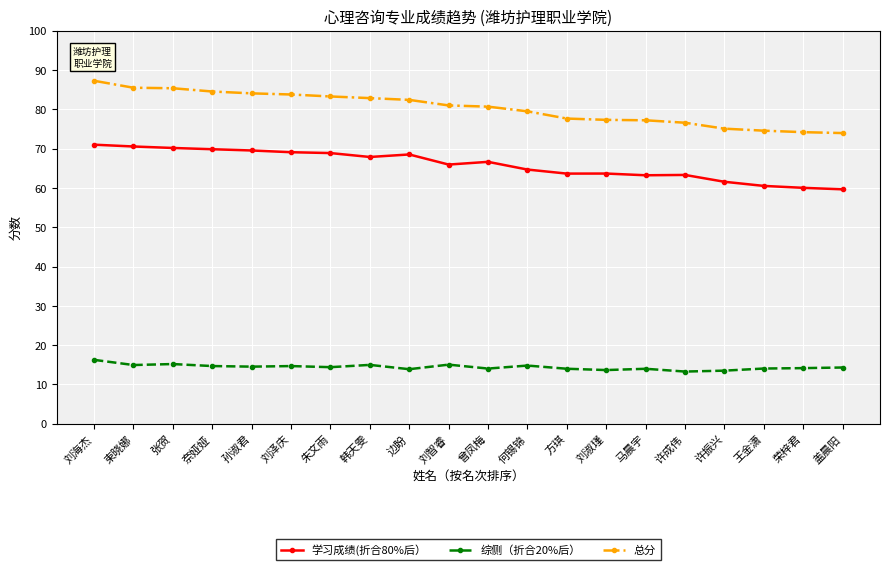

What are all the series names shown in the legend?

学习成绩(折合80%后）, 综侧（折合20%后）, 总分